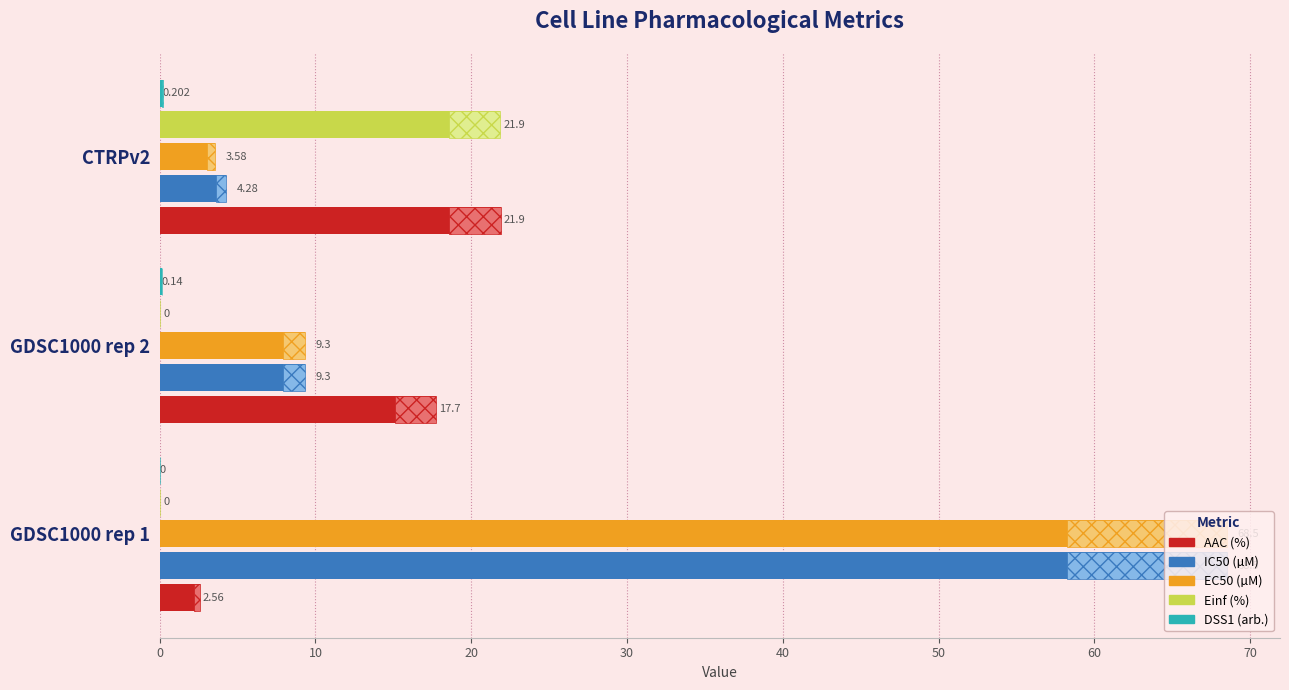

Reading left to right, transcribe all the data shown in this chart.

AAC (%): 0=2.6	10=17.7	20=21.9
IC50 (µM): 0=68.5	10=9.3	20=4.3
EC50 (µM): 0=68.5	10=9.3	20=3.6
Einf (%): 0=0.0	10=0.0	20=21.9
DSS1 (arb.): 0=0.0	10=0.1	20=0.2